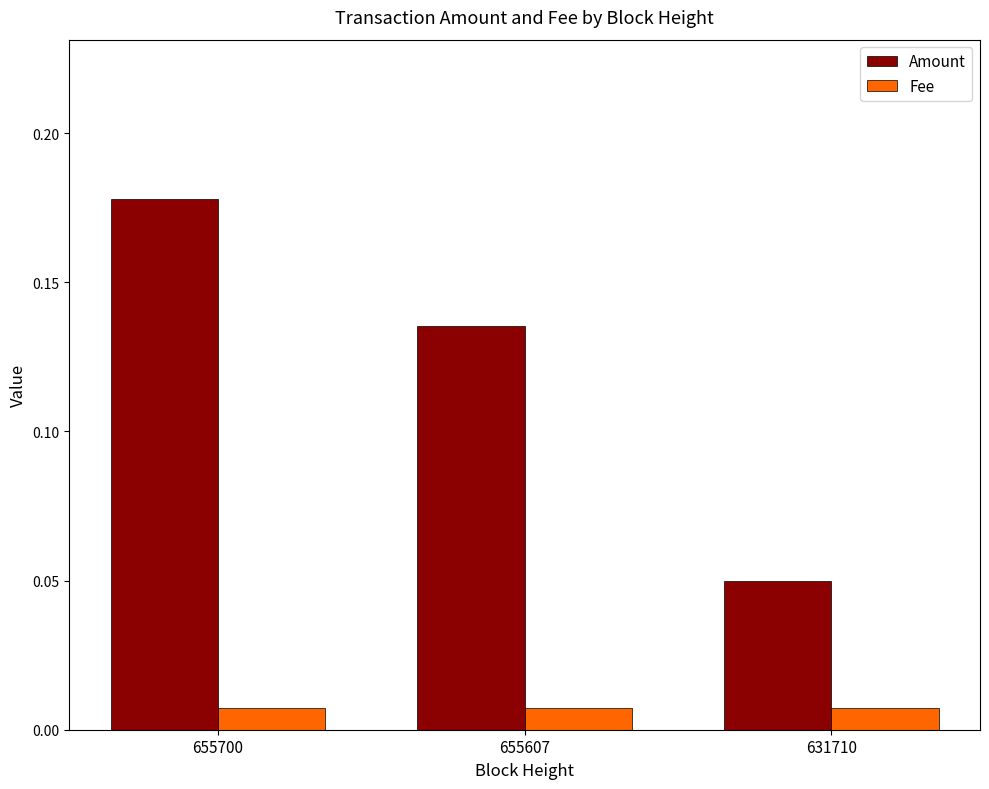

At which category is the sum across all series the highest?

655700